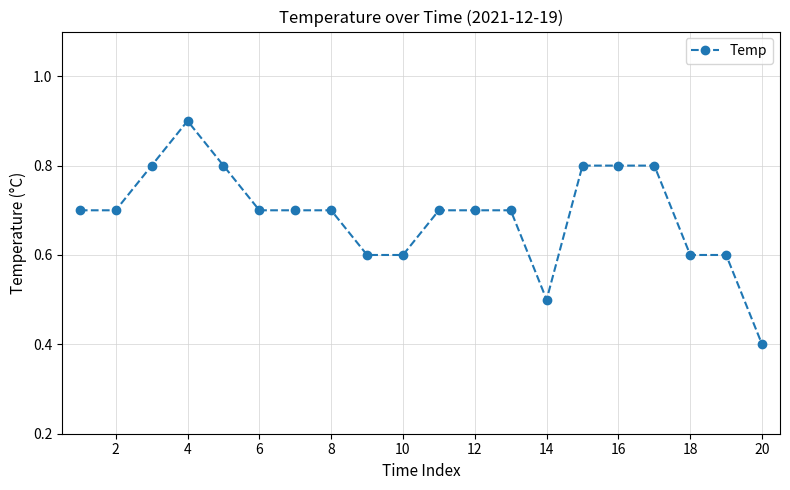

How many values are between 0 and 1?

20